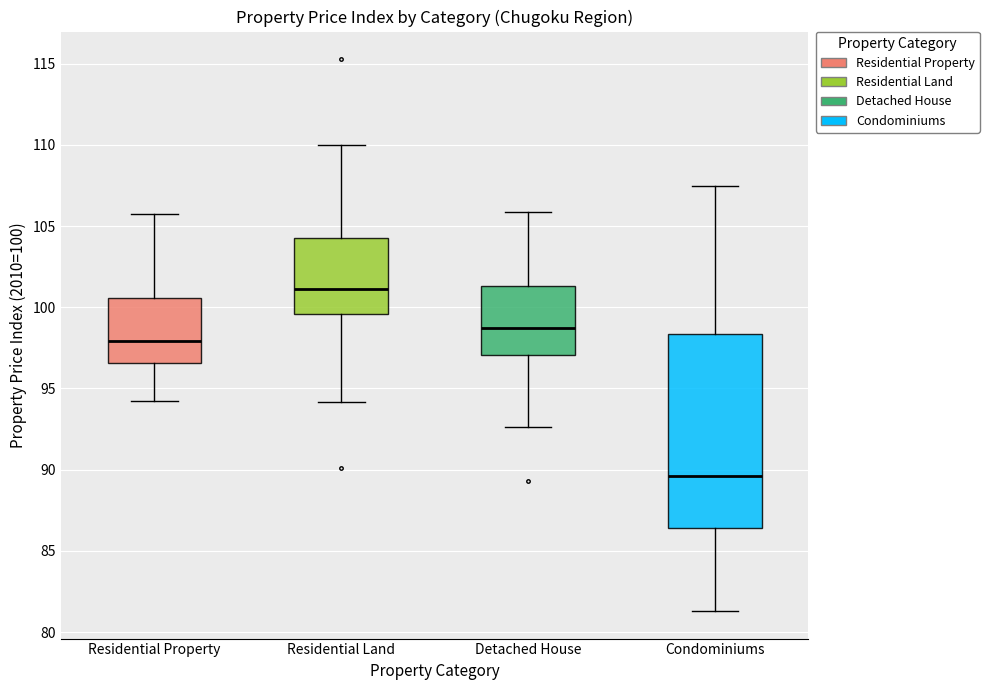

Where does the median line of the box for Condominiums sit on the y-axis? The values are not printed on the chart, so give them approximately, as read against the axis.

89.5